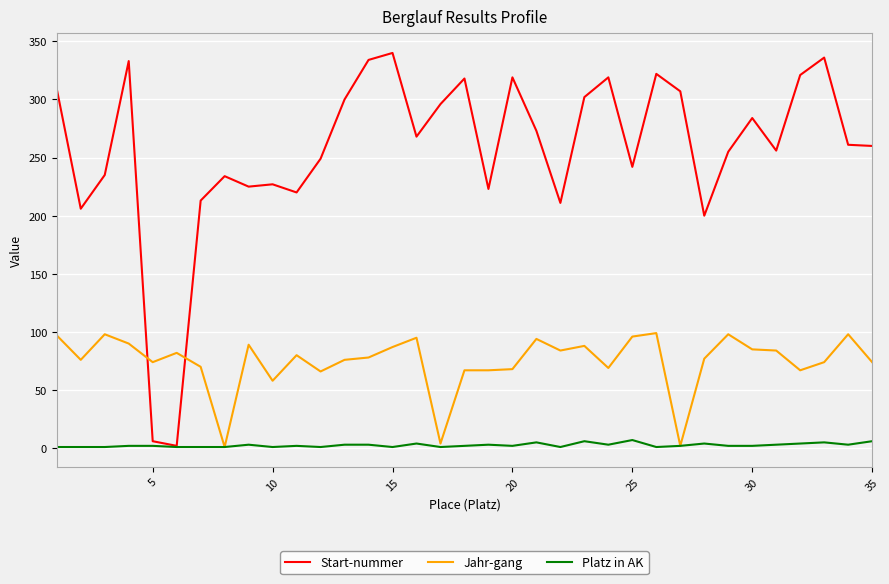

Which series has the largest range (max minus min)?

Start-nummer